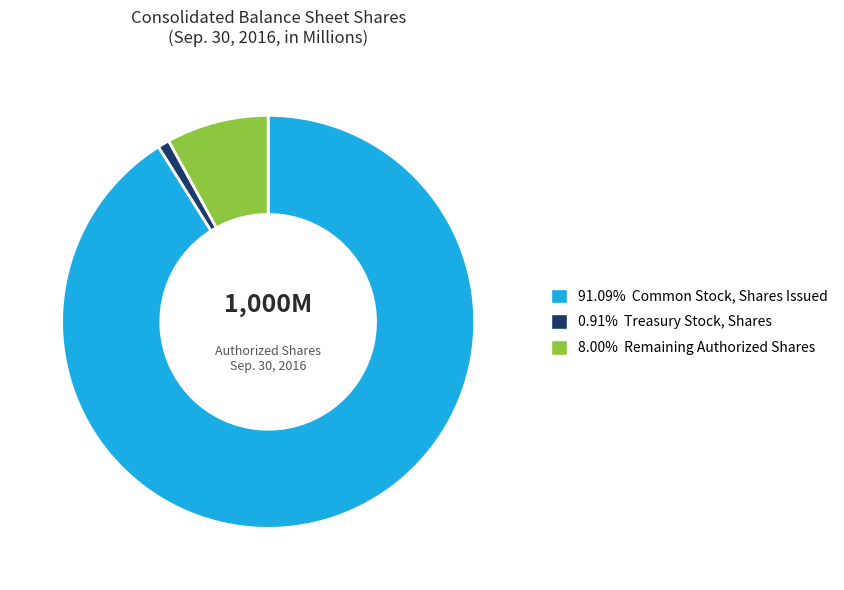

Do 0.91% Treasury Stock, Shares and 8.00% Remaining Authorized Shares together represent more than half of the pie?

No